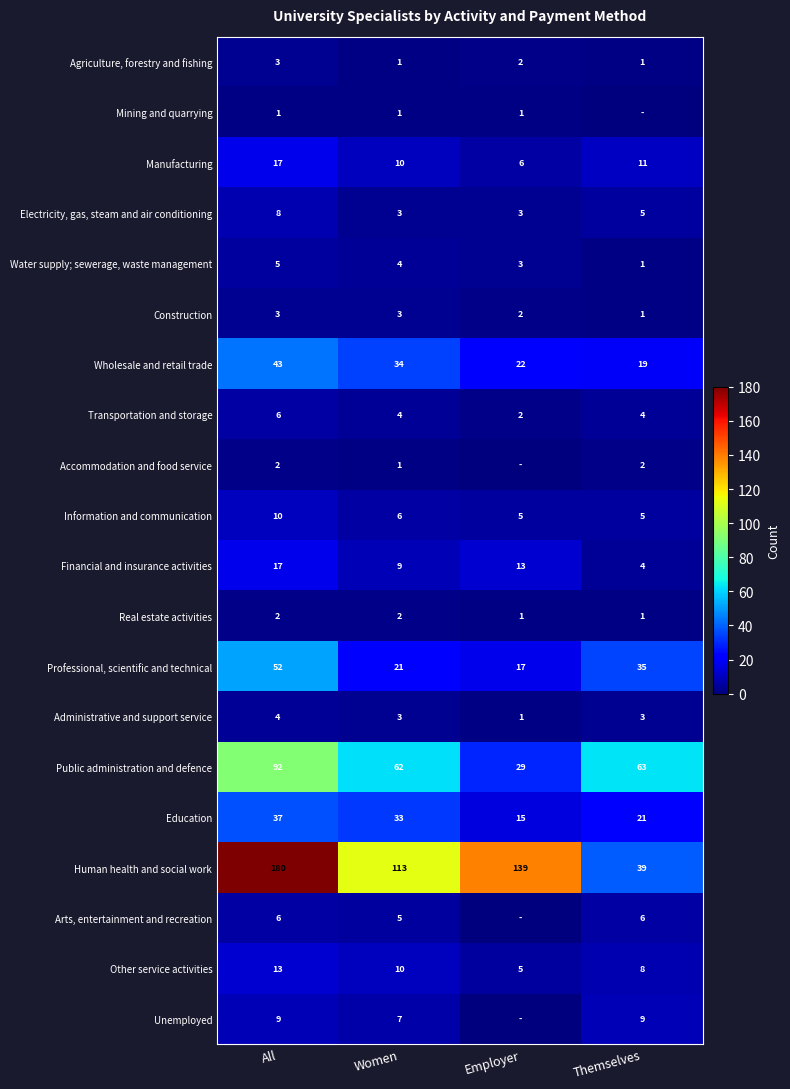

At which label does Manufacturing first exceed 11?

All